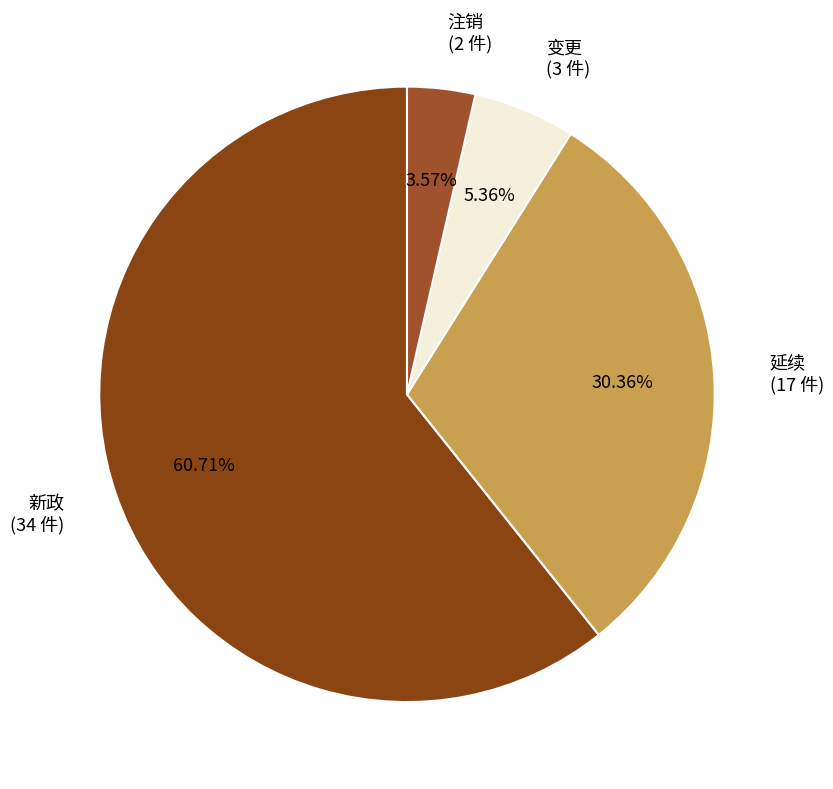

Count the number of slices in the pie.

4